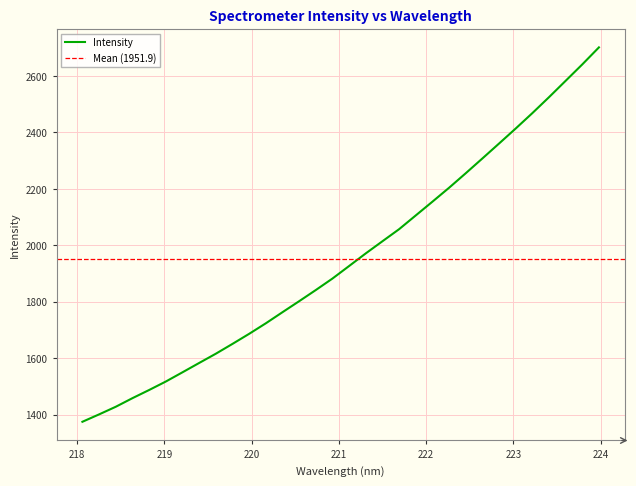

How many data points are above 1926?

16